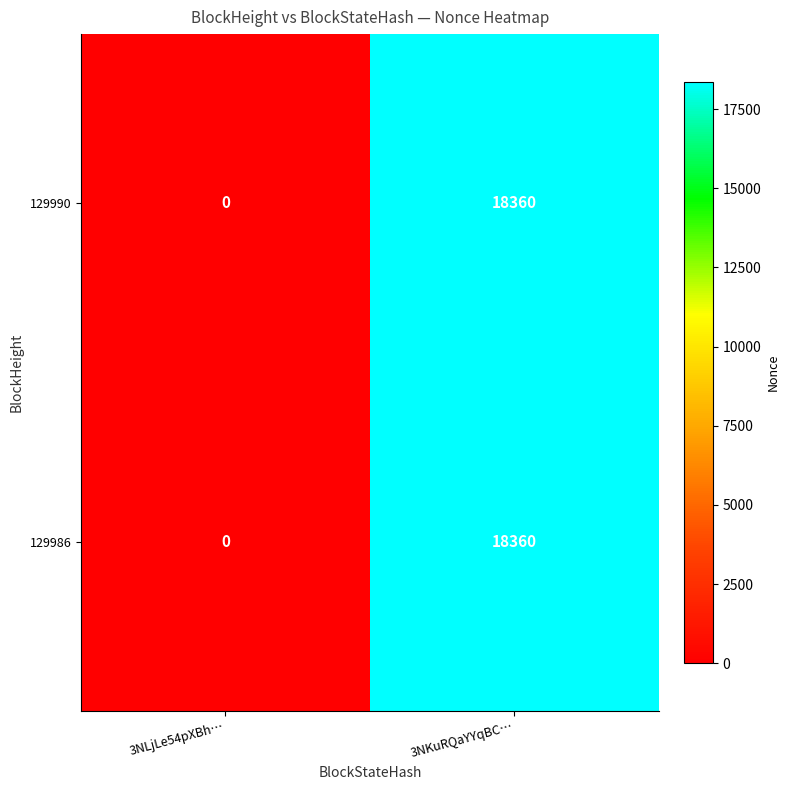

Which label corresponds to the largest value in the chart?

3NKuRQaYYqBC…